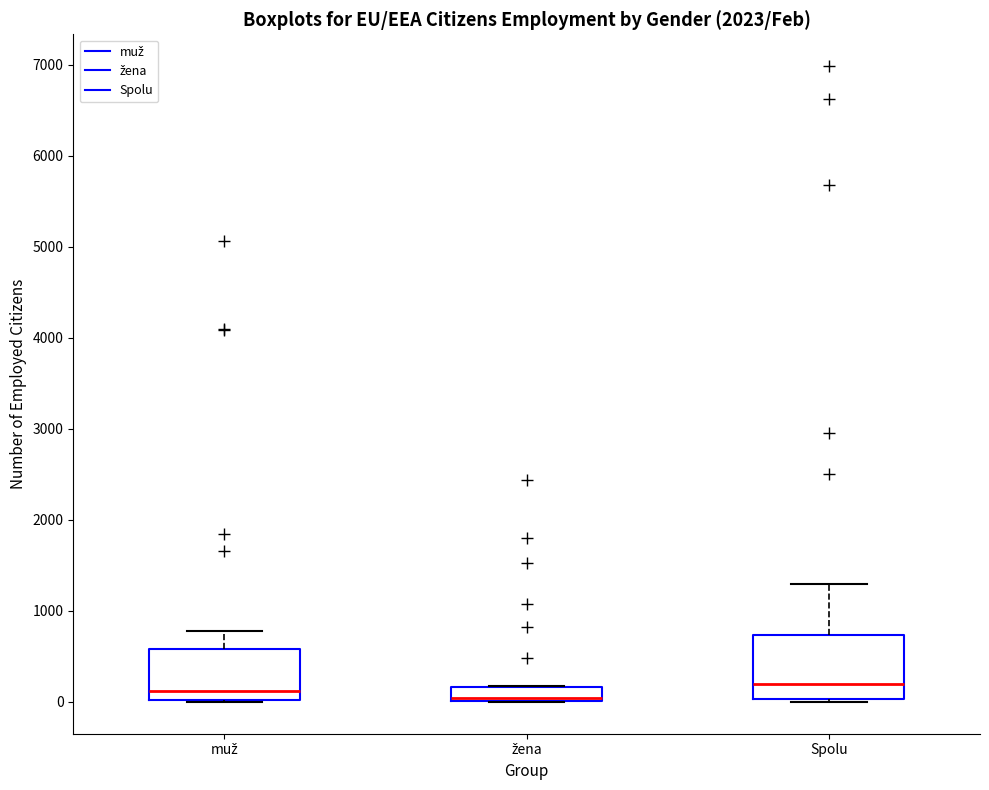

Reading left to right, transcribe this box plot: for each box, give where its median line is, the range the box spans, and where its two whiskers end, as read against the y-axis. The values are not printed on the chart, so give them approximately, as read against the axis.

muž: median 100, box 0 to 600, whiskers 0 to 800
žena: median 0 (just above the box's lower edge), box 0 to 200, whiskers 0 to 200
Spolu: median 200, box 0 to 700, whiskers 0 (just below the box's lower edge) to 1300